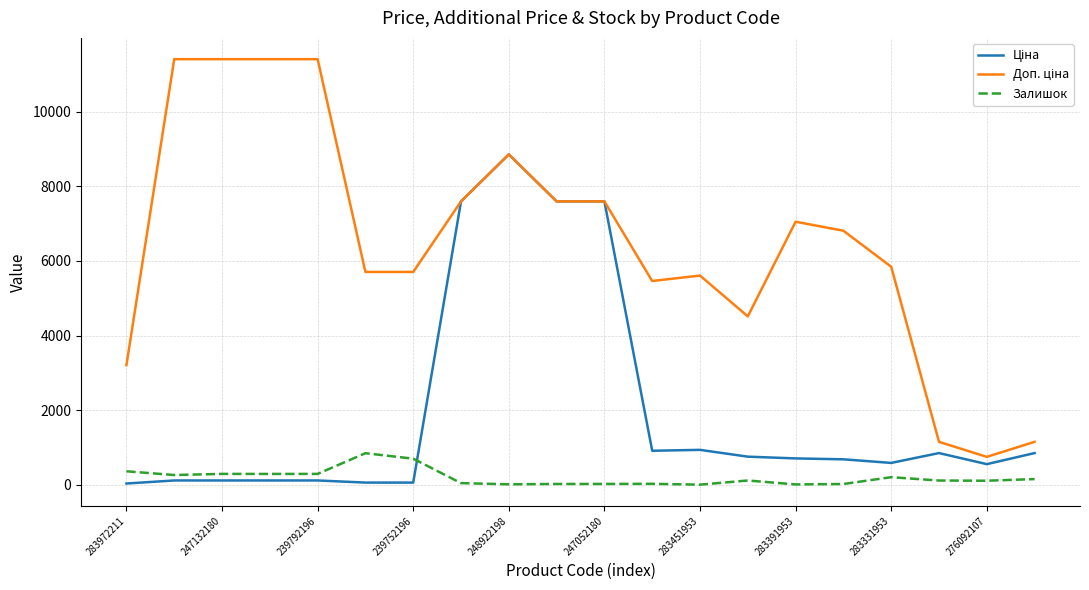

What is the greatest value displayed?

11410.0